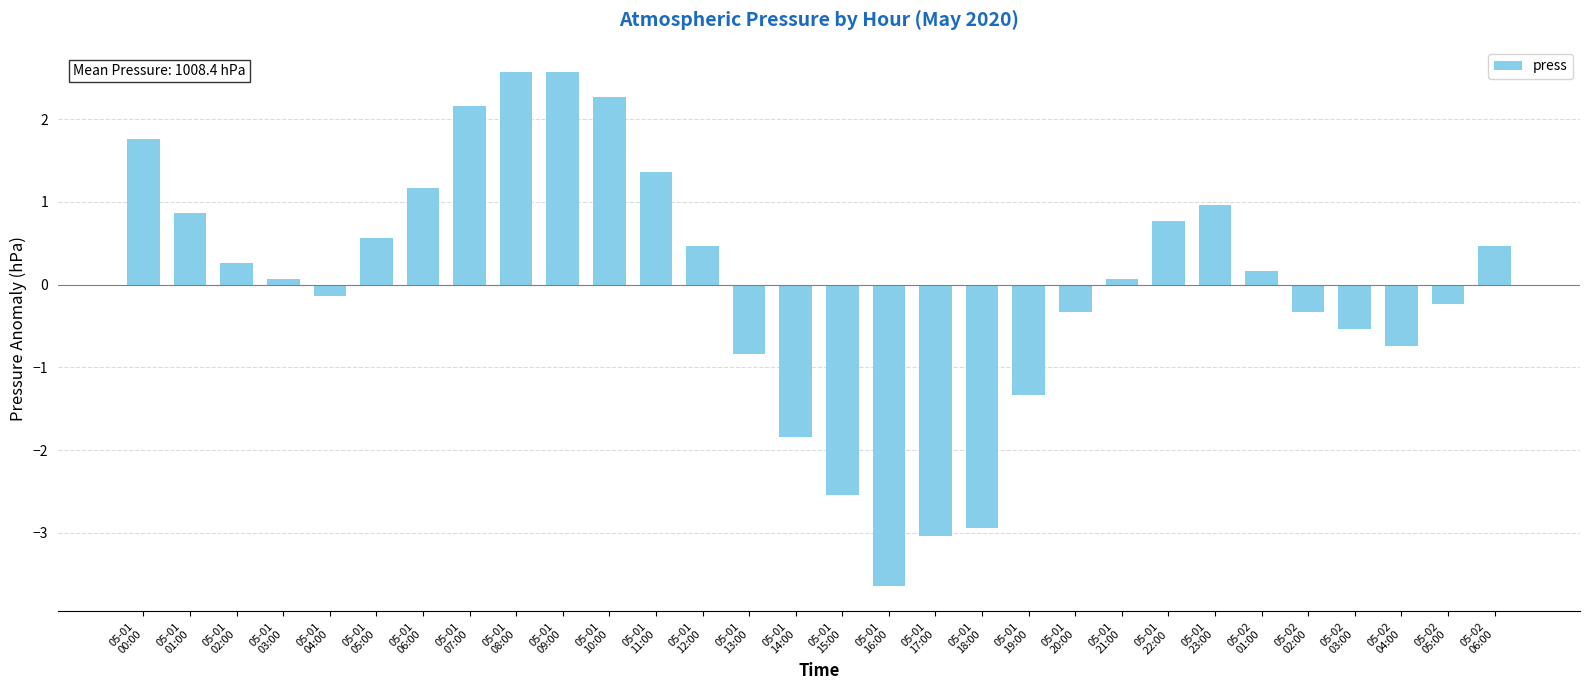

Reading right to left, list all the values displayed in this chart.

05-02
06:00=0.5	05-02
05:00=-0.2	05-02
04:00=-0.7	05-02
03:00=-0.5	05-02
02:00=-0.3	05-02
01:00=0.2	05-01
23:00=1.0	05-01
22:00=0.8	05-01
21:00=0.1	05-01
20:00=-0.3	05-01
19:00=-1.3	05-01
18:00=-2.9	05-01
17:00=-3.0	05-01
16:00=-3.6	05-01
15:00=-2.5	05-01
14:00=-1.8	05-01
13:00=-0.8	05-01
12:00=0.5	05-01
11:00=1.4	05-01
10:00=2.3	05-01
09:00=2.6	05-01
08:00=2.6	05-01
07:00=2.2	05-01
06:00=1.2	05-01
05:00=0.6	05-01
04:00=-0.1	05-01
03:00=0.1	05-01
02:00=0.3	05-01
01:00=0.9	05-01
00:00=1.8